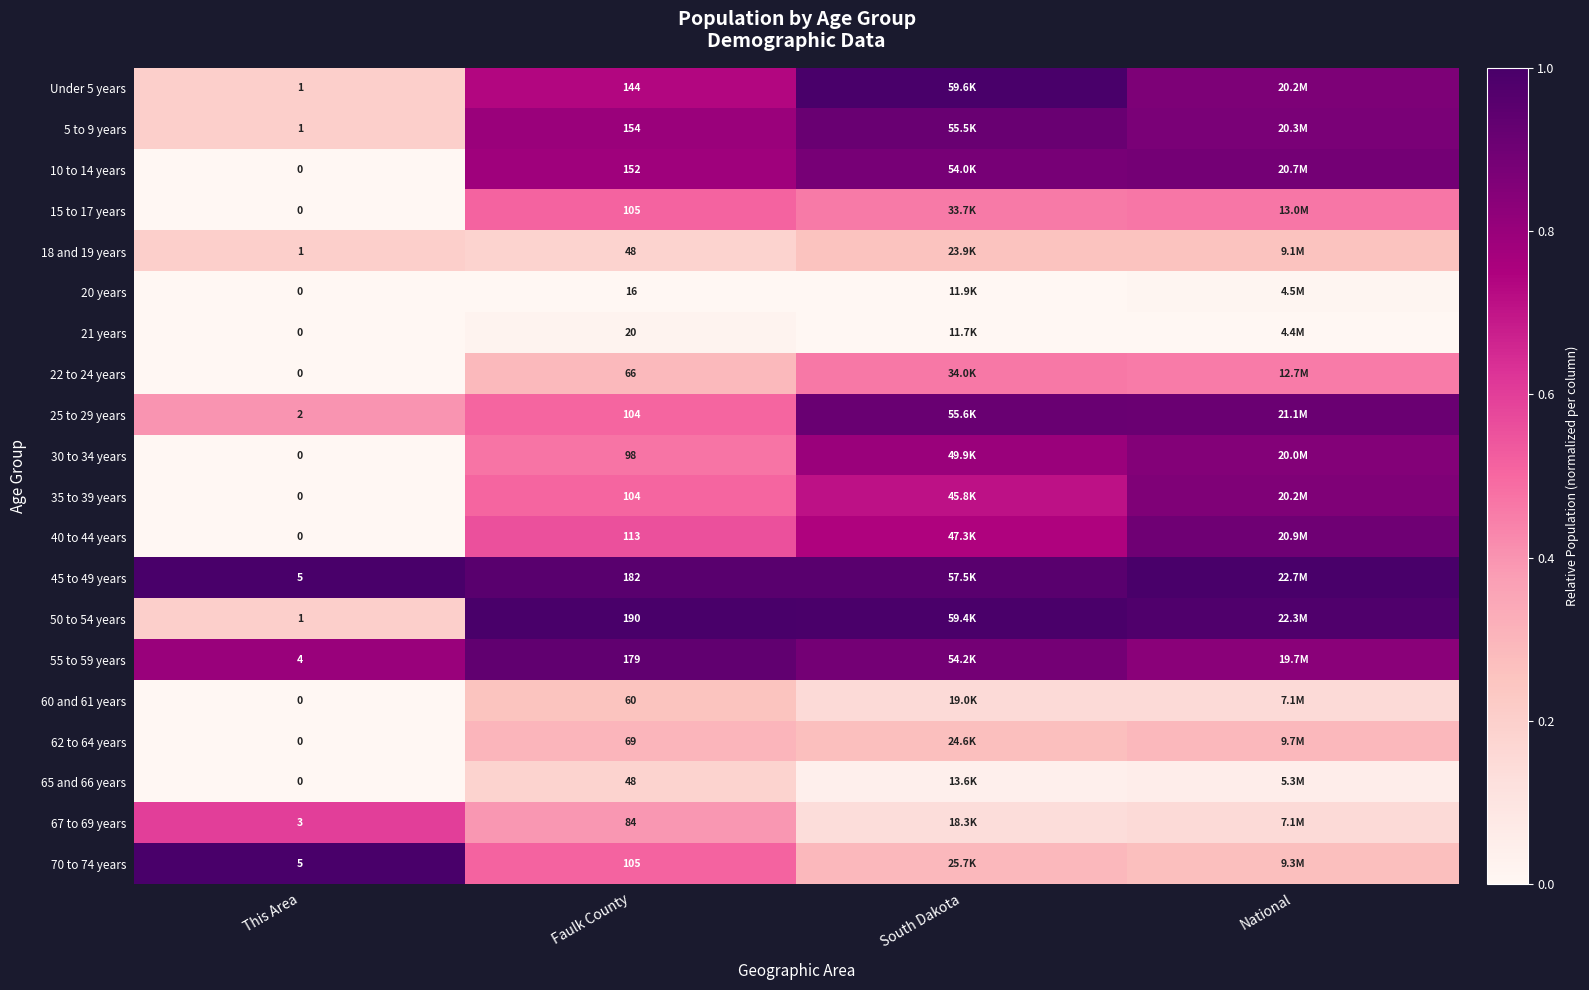

The value of 5 to 9 years at National is 0.3. True or false?

False